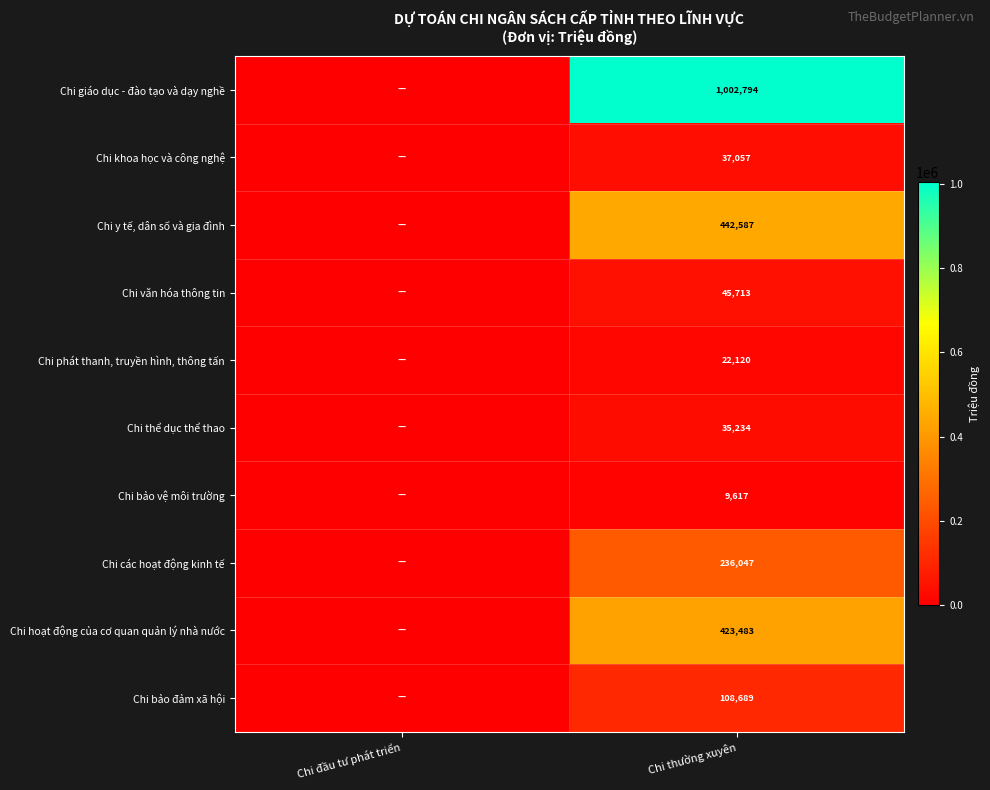

The Chi phát thanh, truyền hình, thông tấn series shows 22120 at Chi thường xuyên. True or false?

True